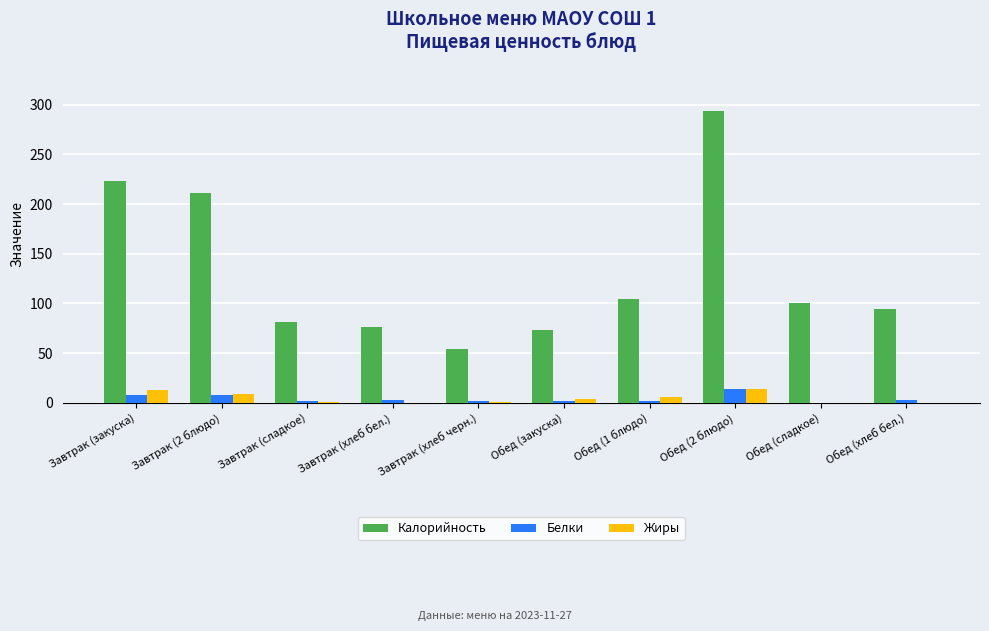

Is the value of Жиры at Завтрак (хлеб бел.) greater than the value of Калорийность at Завтрак (хлеб черн.)?

No